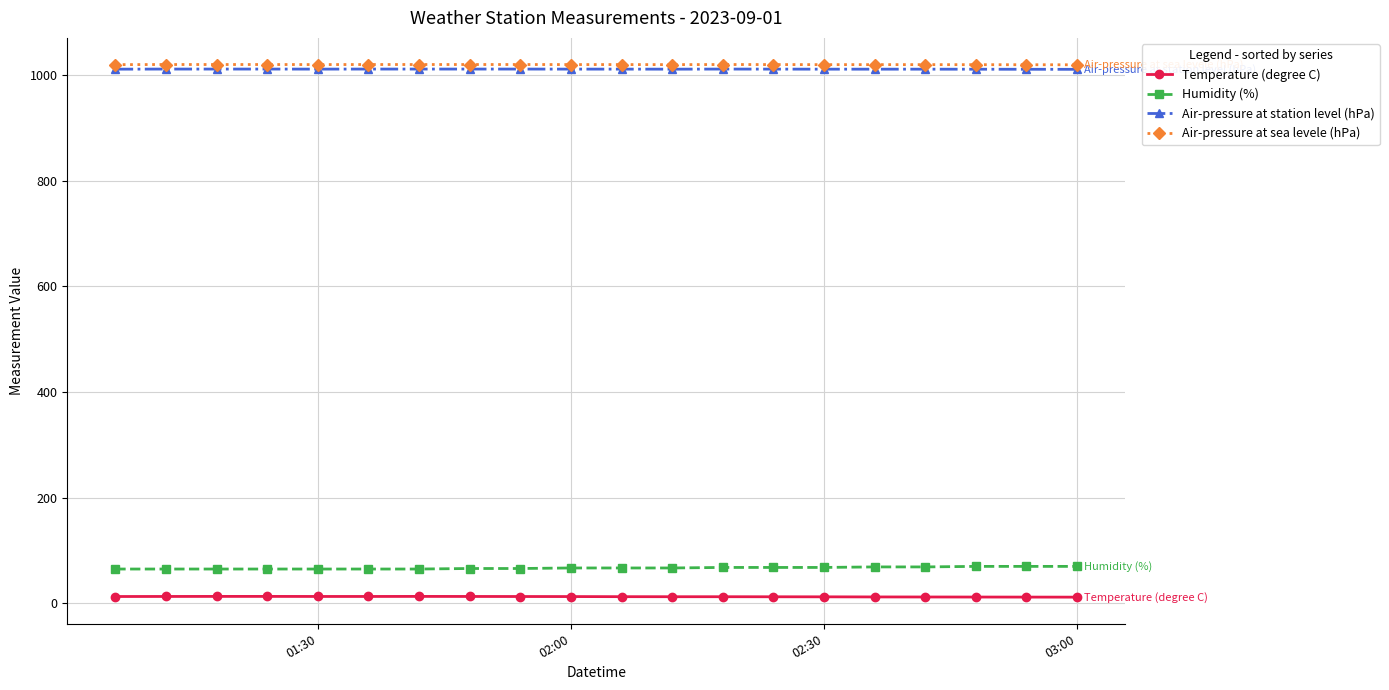

True or false: Air-pressure at station level (hPa) has more than 0 interior local peaks.

True